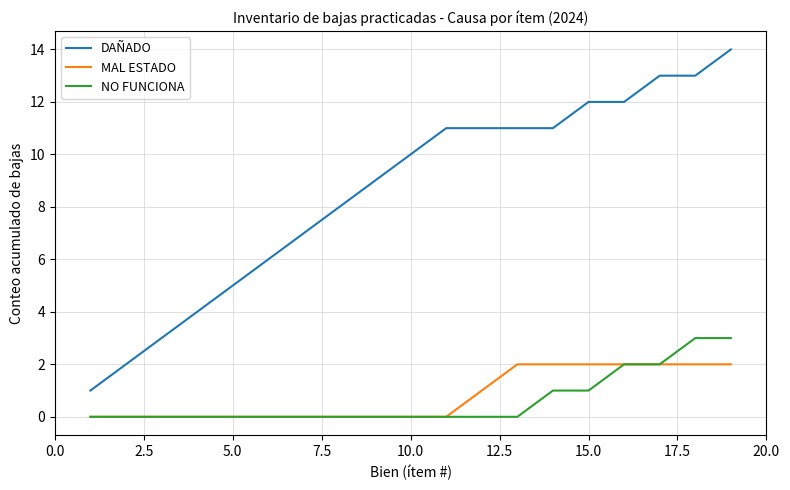

How many lines are shown in the chart?

3